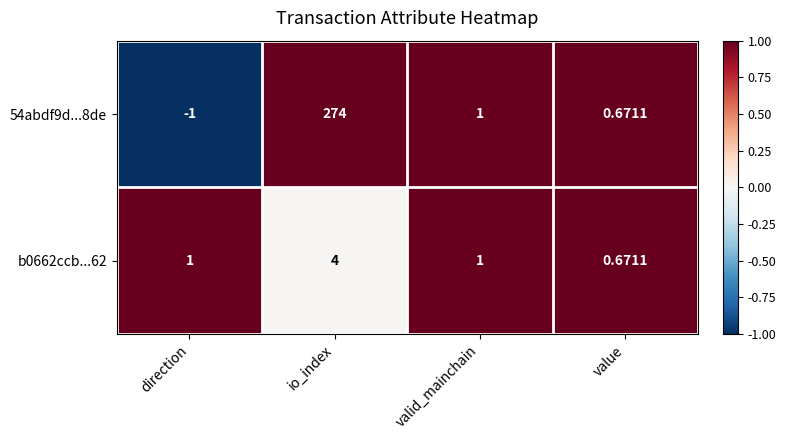

Is the value of b0662ccb...62 at value greater than the value of 54abdf9d...8de at io_index?

No